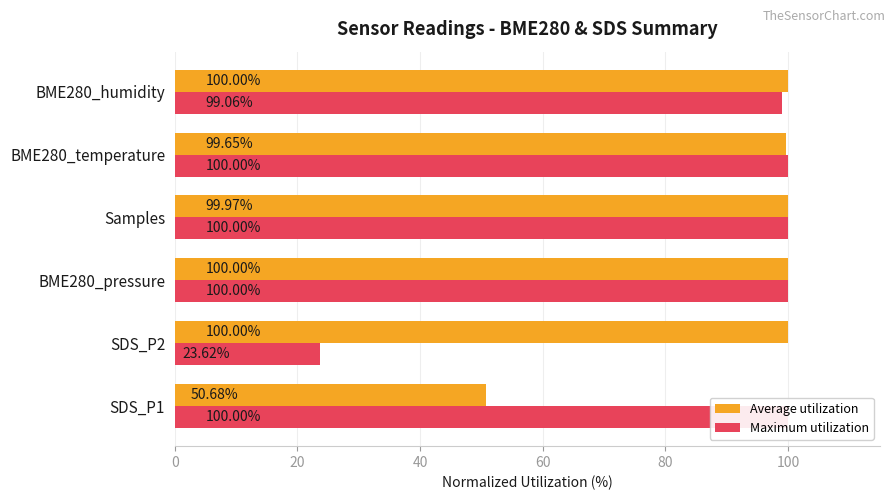

The Maximum utilization series shows 39.6 at SDS_P2. True or false?

False